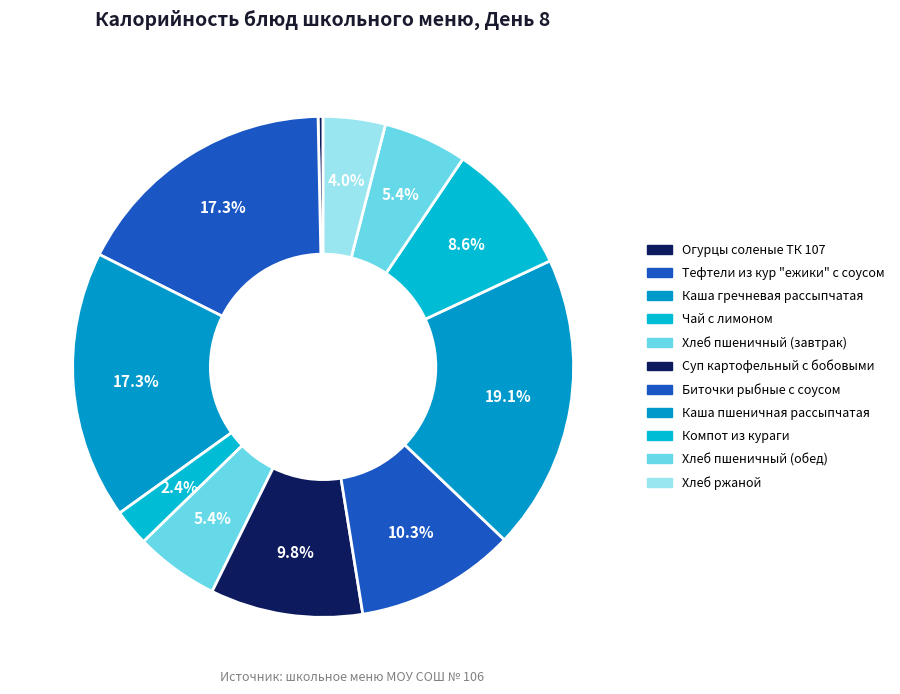

Count the number of slices in the pie.

11